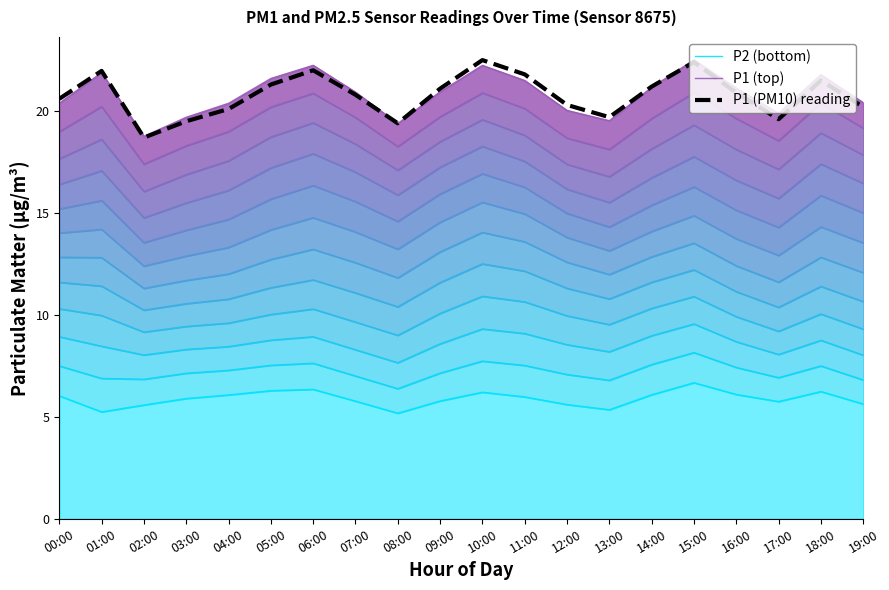

Which category has the highest value in the P1 (PM10) reading series?

10:00